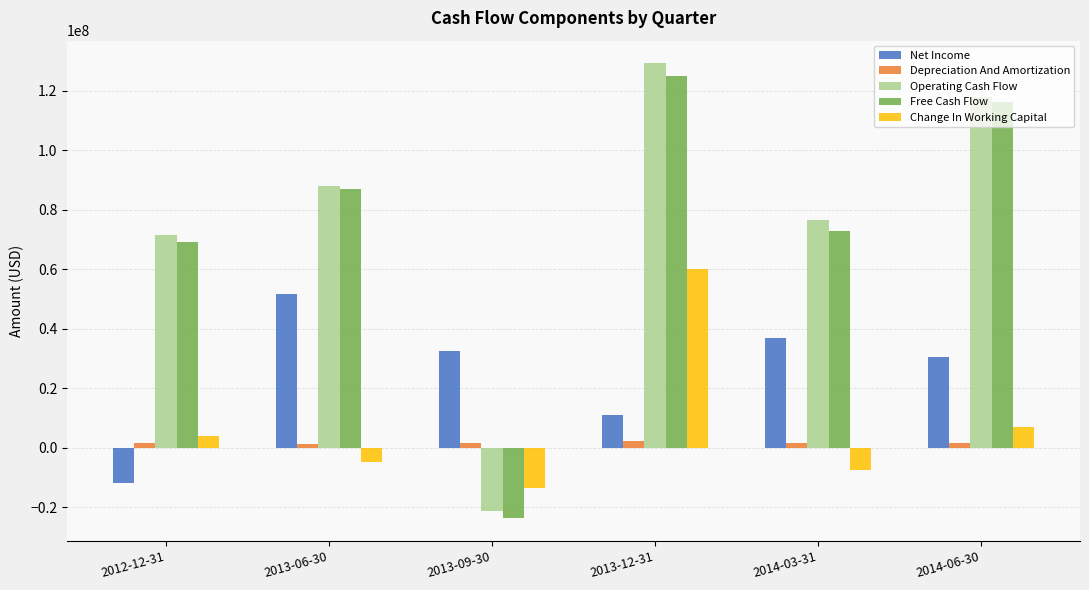

True or false: Change In Working Capital has a value of -5831192 at 2013-09-30.

False